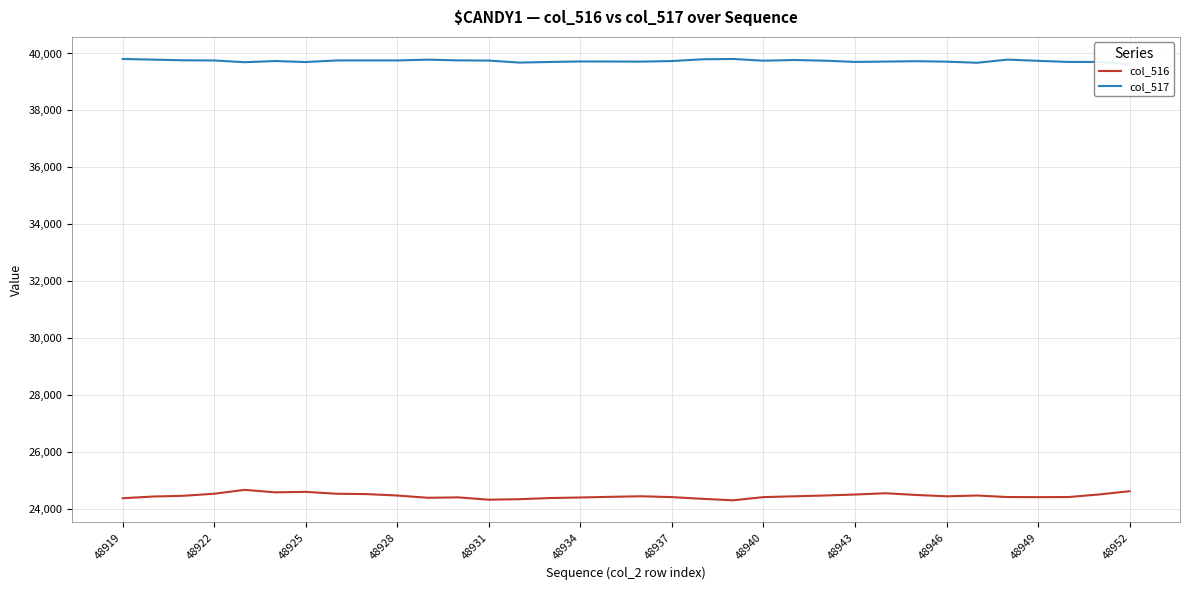

What is the lowest value of the col_516 series?

24306